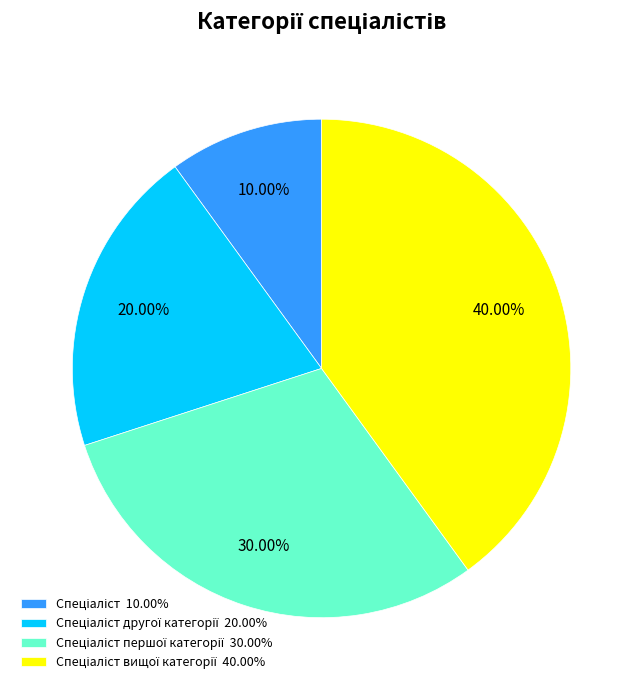

Does any single category account for the majority?

No